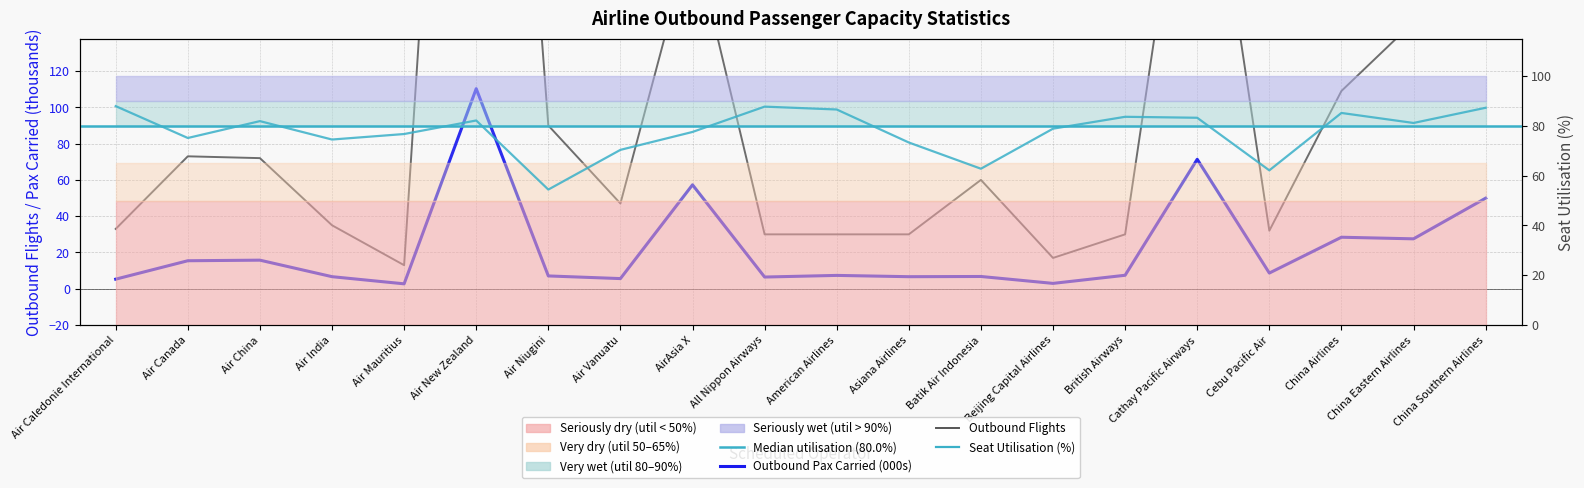

Is this an area chart (filled region under the line)?

No